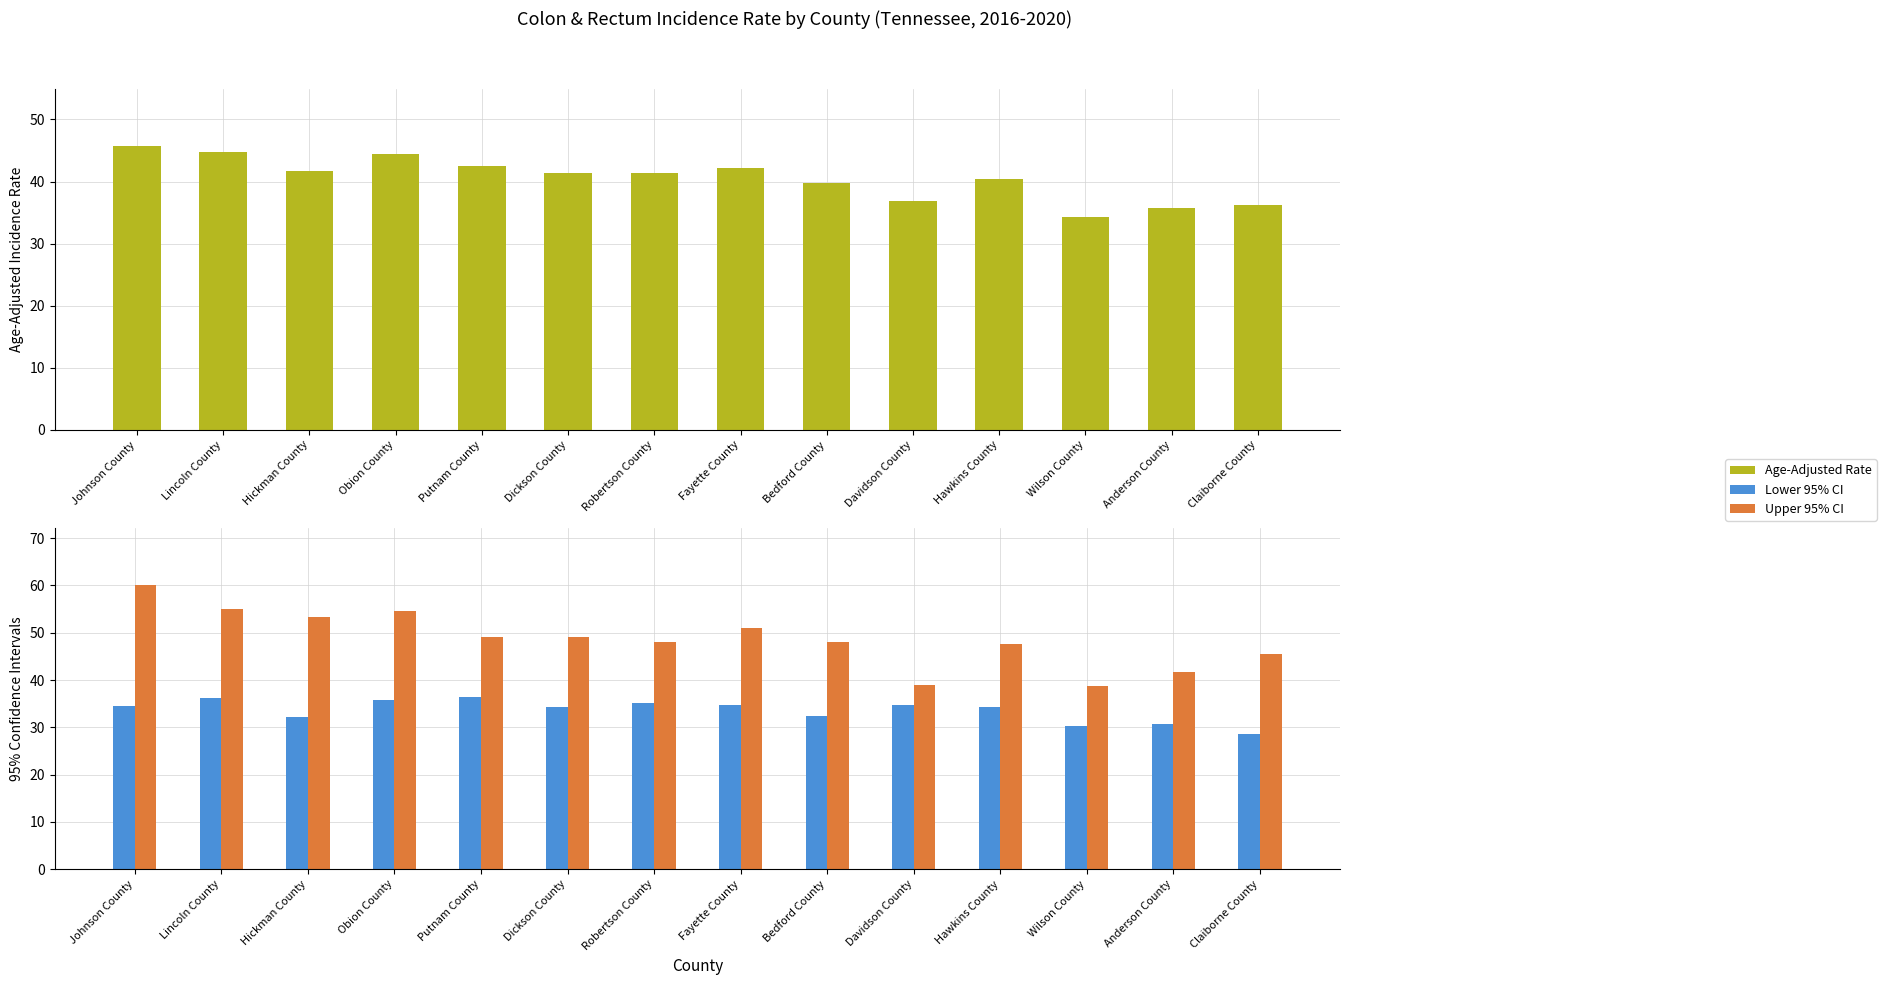

Which series changed the most between Hickman County and Claiborne County?

Upper 95% CI